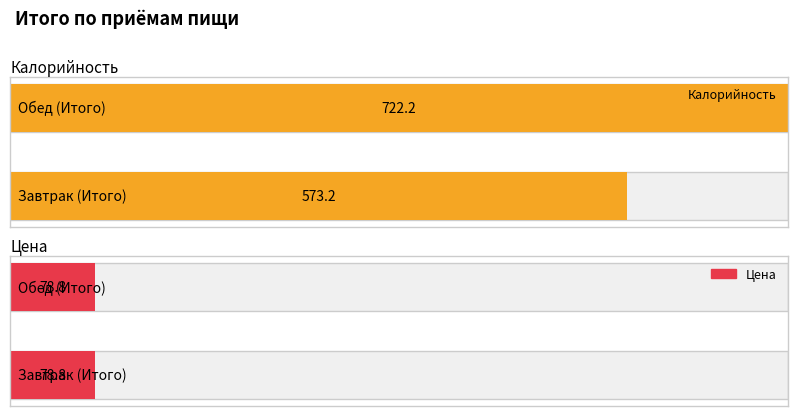

What is the spread (max minus min) of values at Обед (Итого)?

643.4